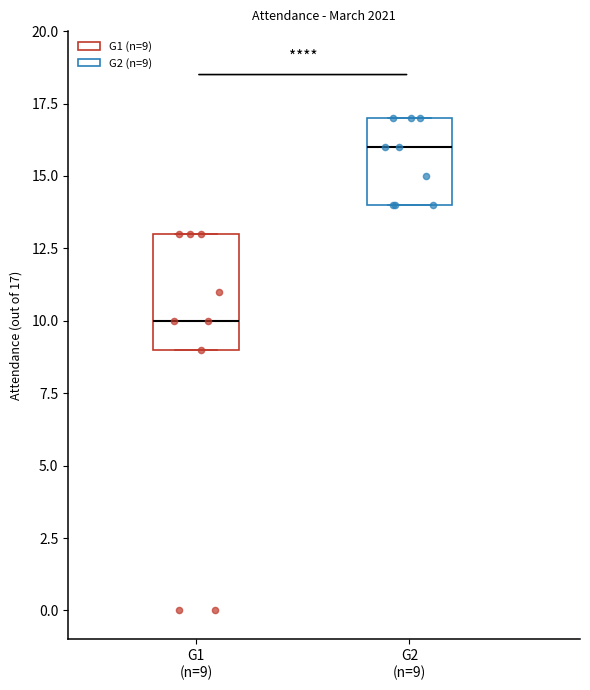

Which box has the lowest median line?

G1 (n=9)